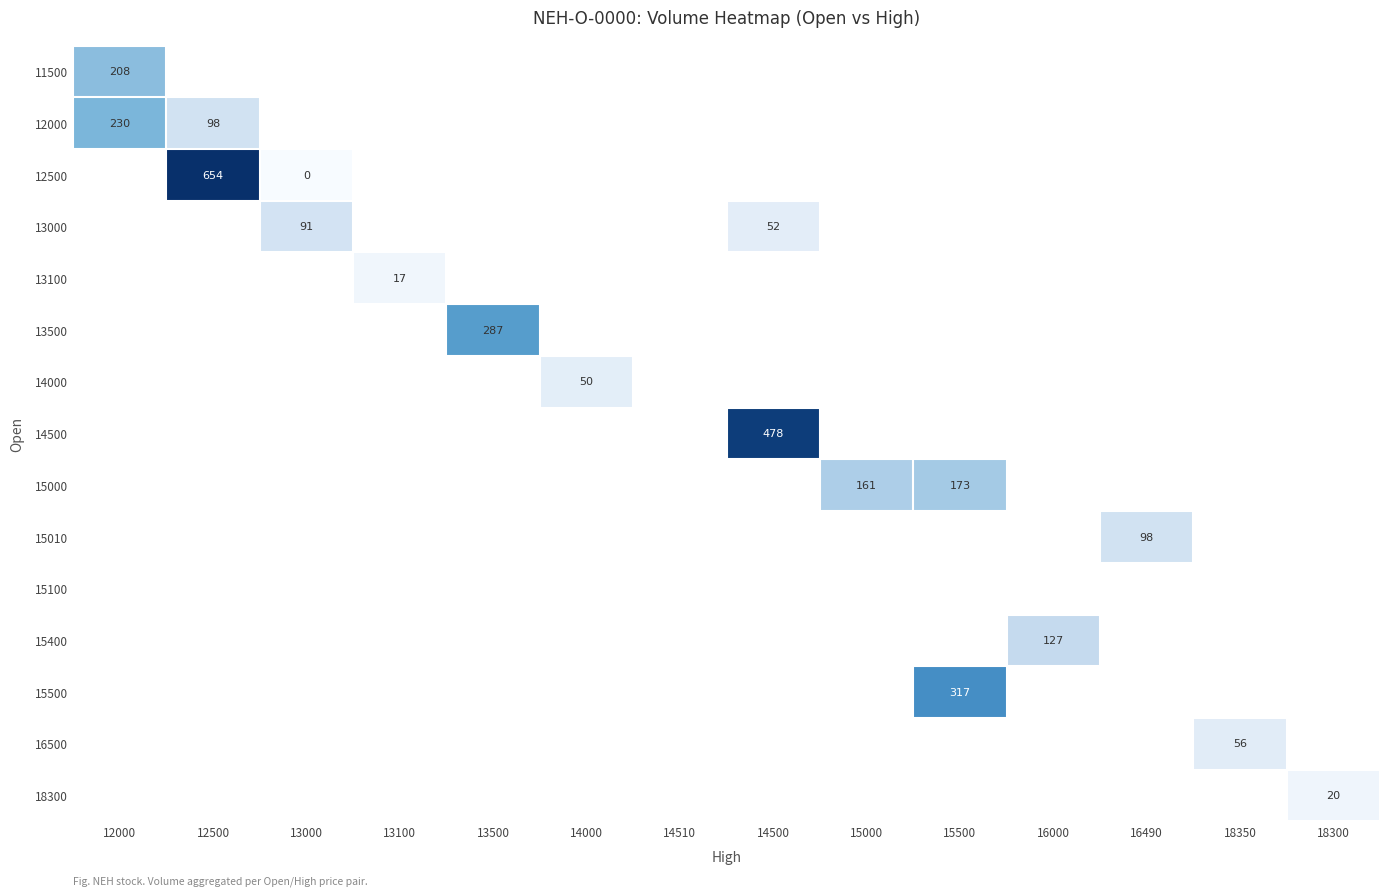

Is the value of 15000 at 13000 greater than the value of 12500 at 13000?

No